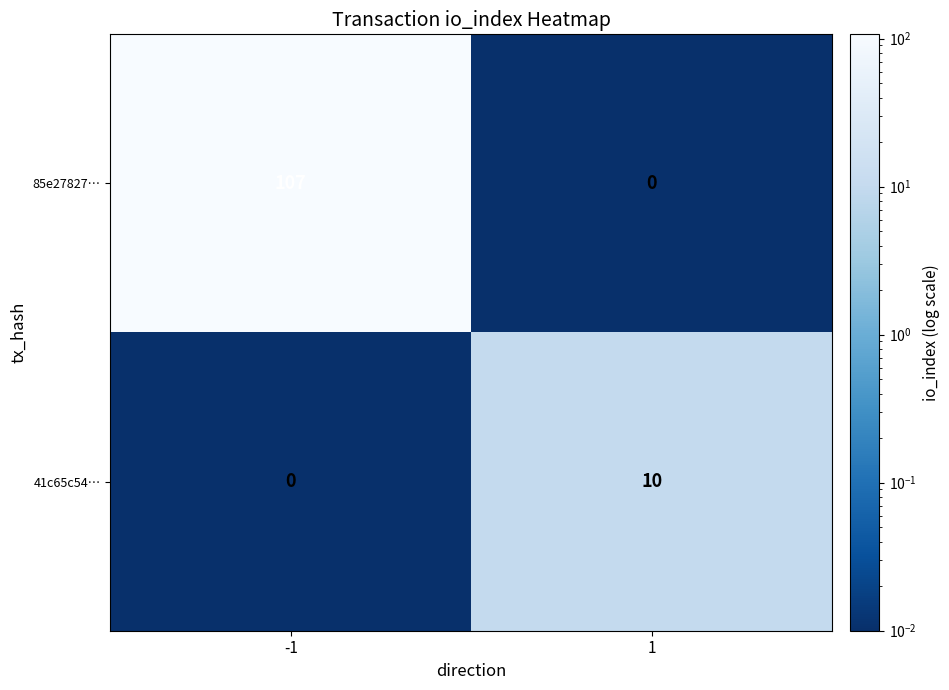

What is the sum of all 41c65c54… values?

10